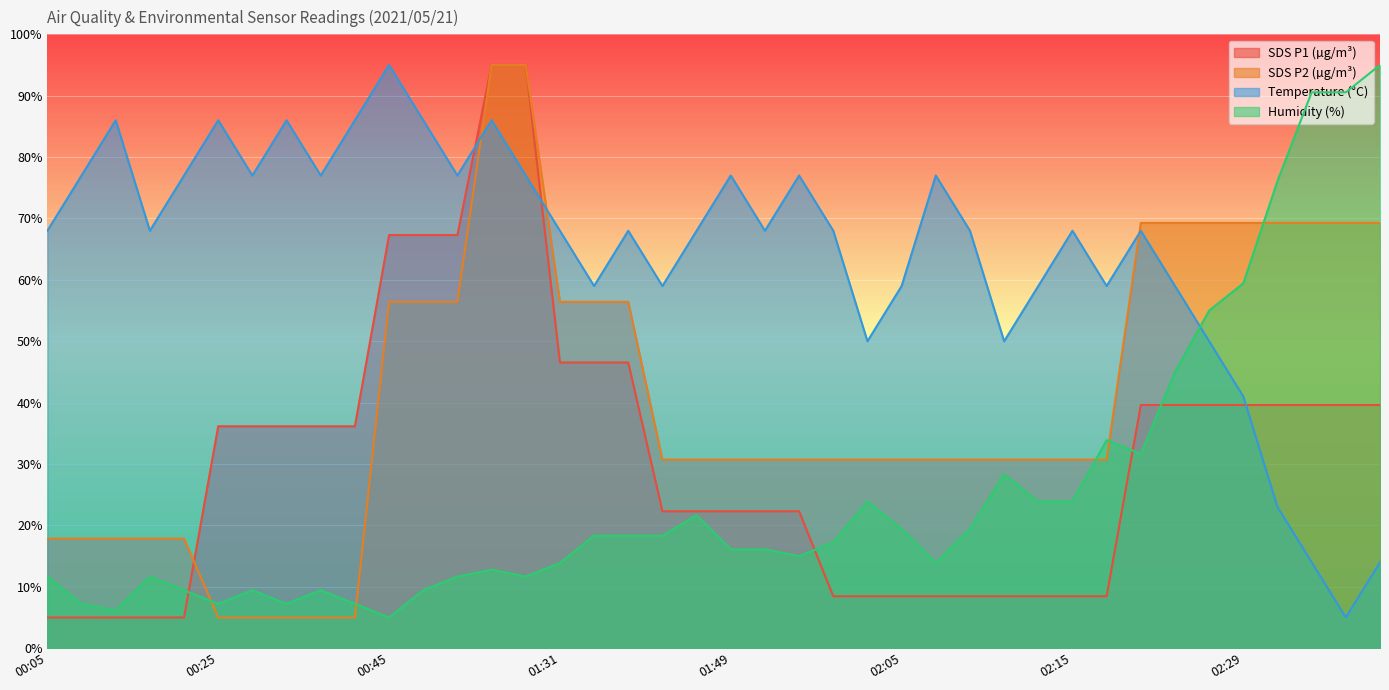

What is the label of the 3rd point from the right?

02:33